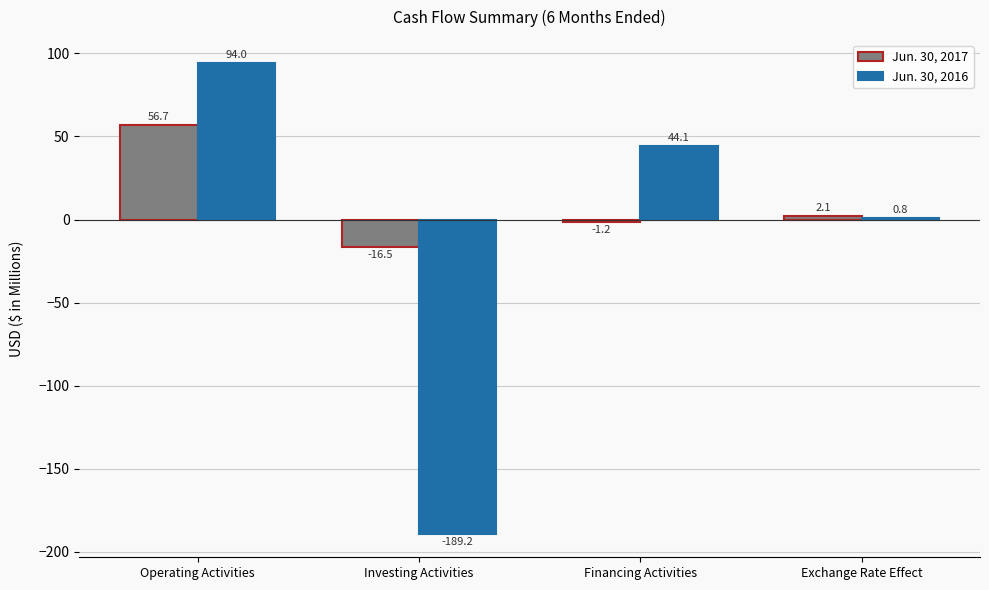

True or false: Jun. 30, 2016 has a value of -92.9 at Investing Activities.

False